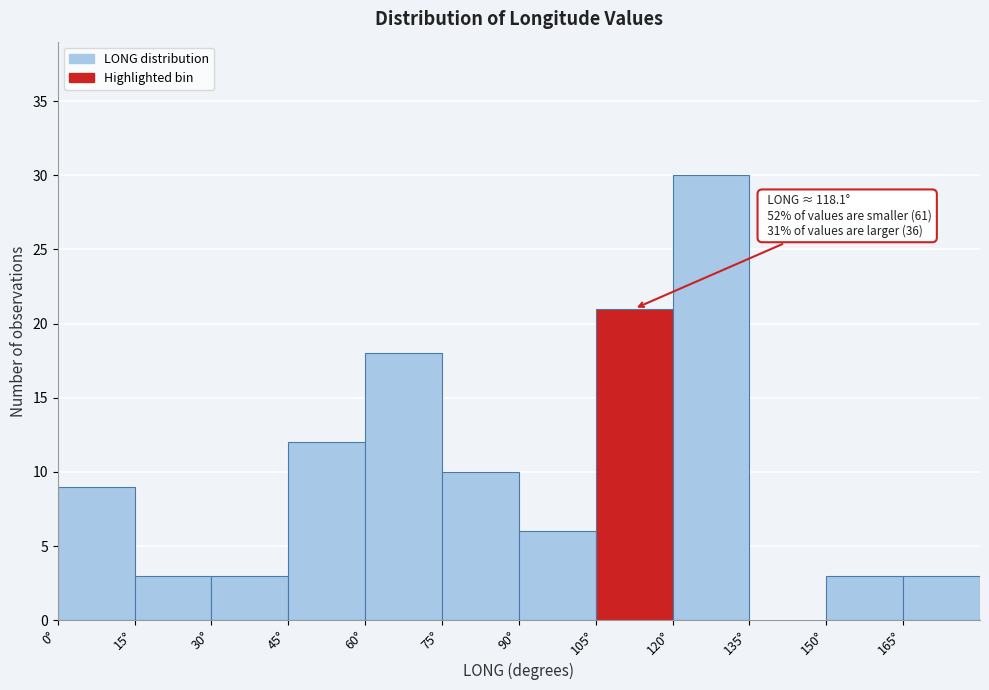

Which range on the x-axis has the tallest bar?

120 to 135